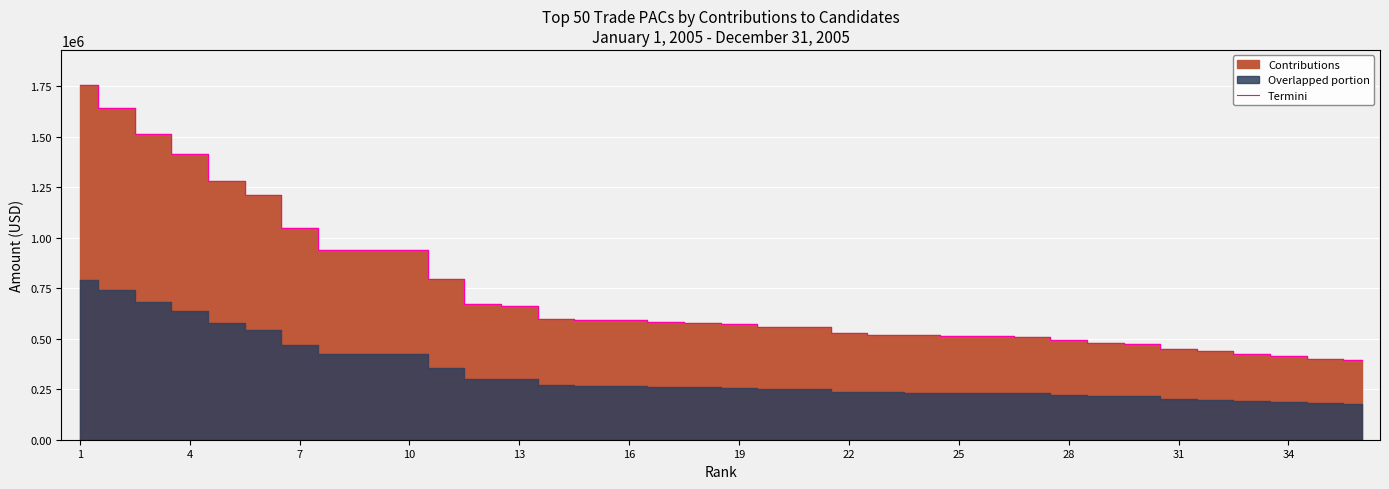

The value of Termini at 1 is 1753105.0. True or false?

True